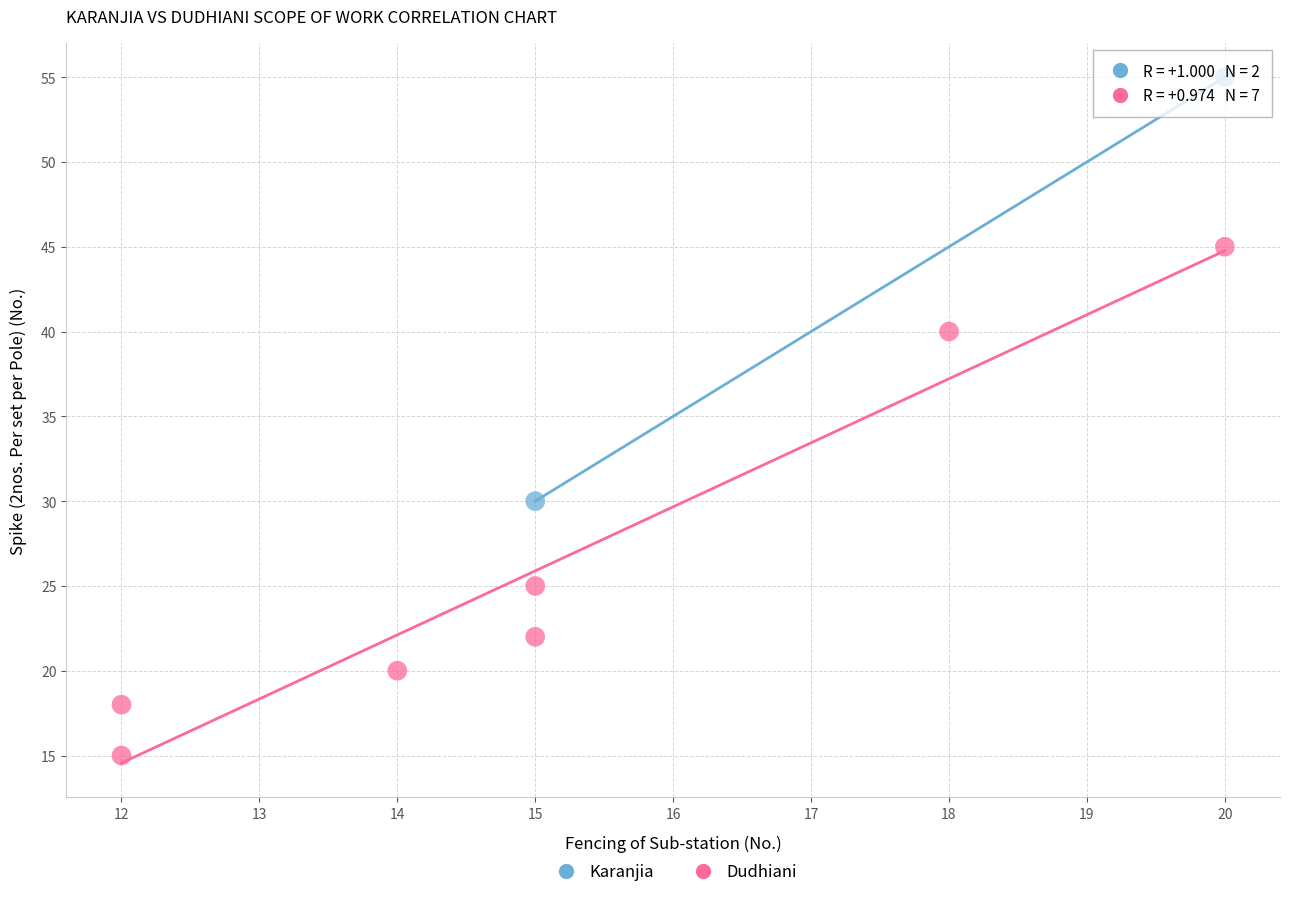

What are all the series names shown in the legend?

Karanjia, Dudhiani